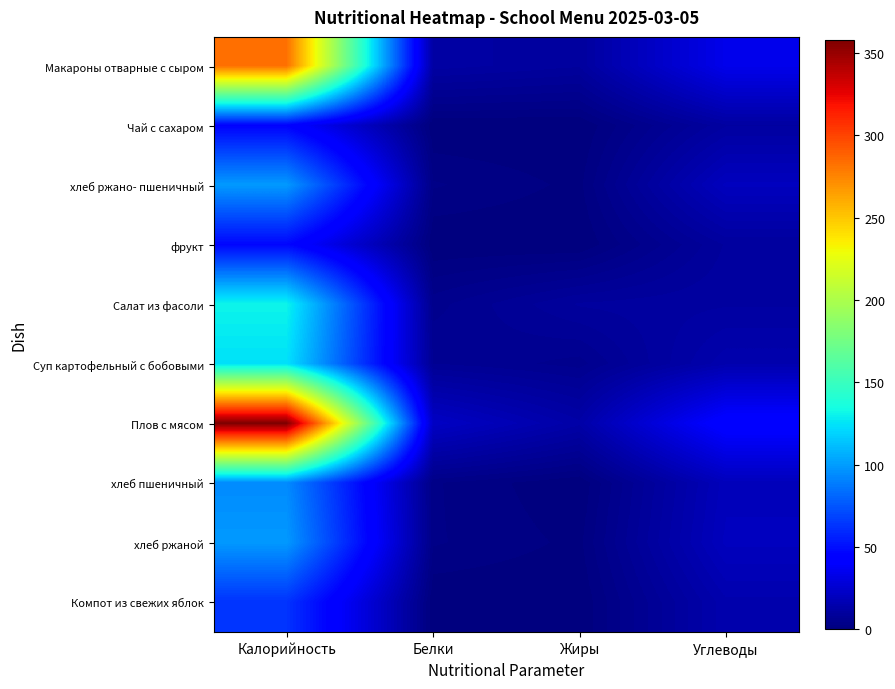

Which series has the largest total across all categories?

Плов с мясом